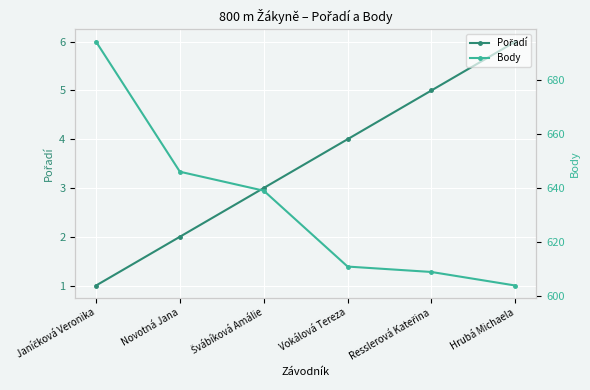

Is it true that Pořadí equals 5 at Resslerová Kateřina?

True